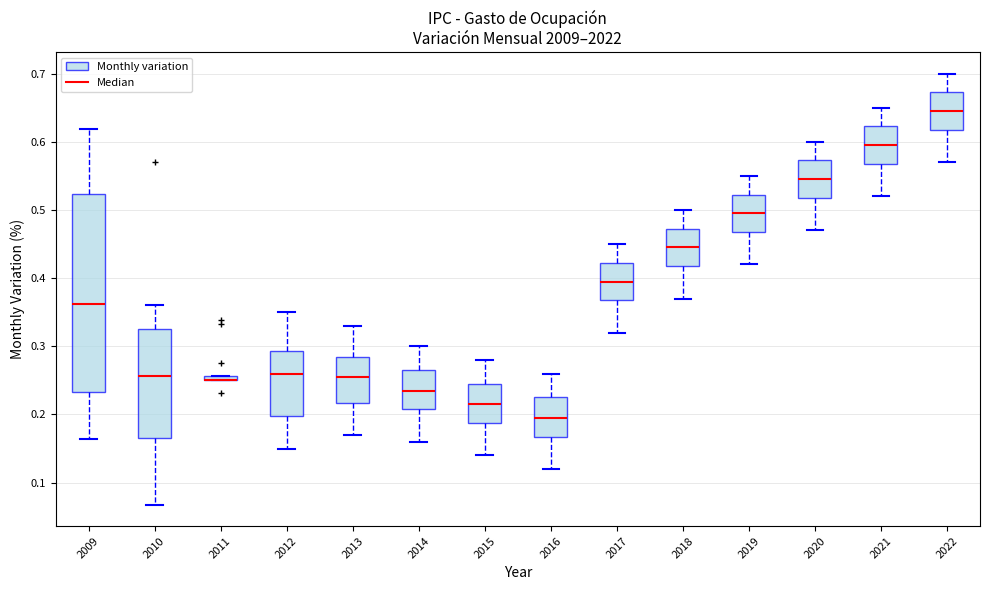

Comparing the boxes themselves (not the whiskers), which one is the tallest?

2009